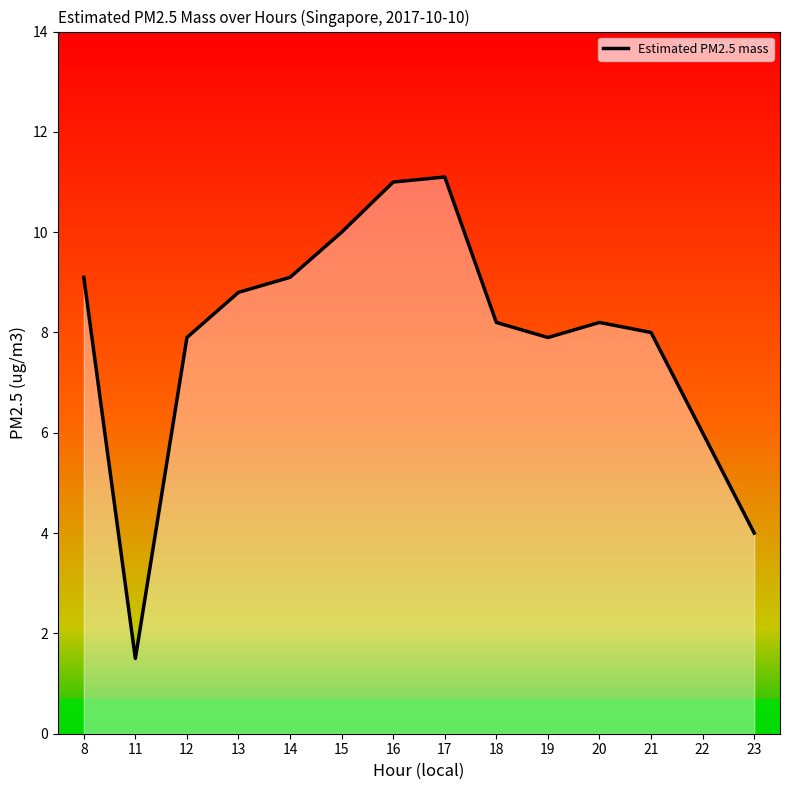

What is the difference between the maximum and minimum values?

9.6